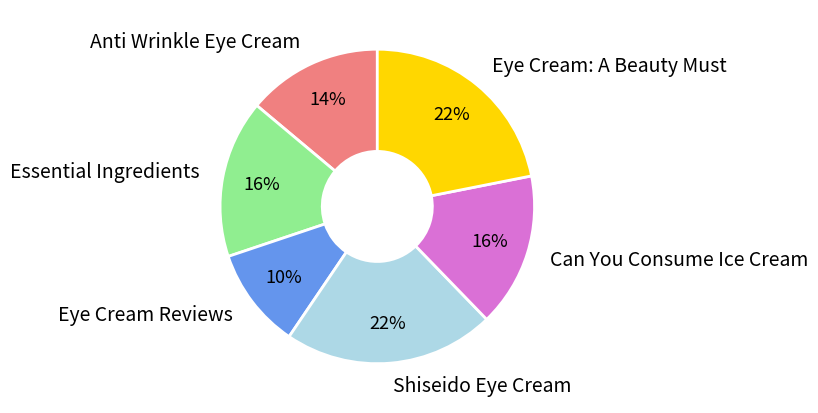

Which slice is the smallest?

Eye Cream Reviews